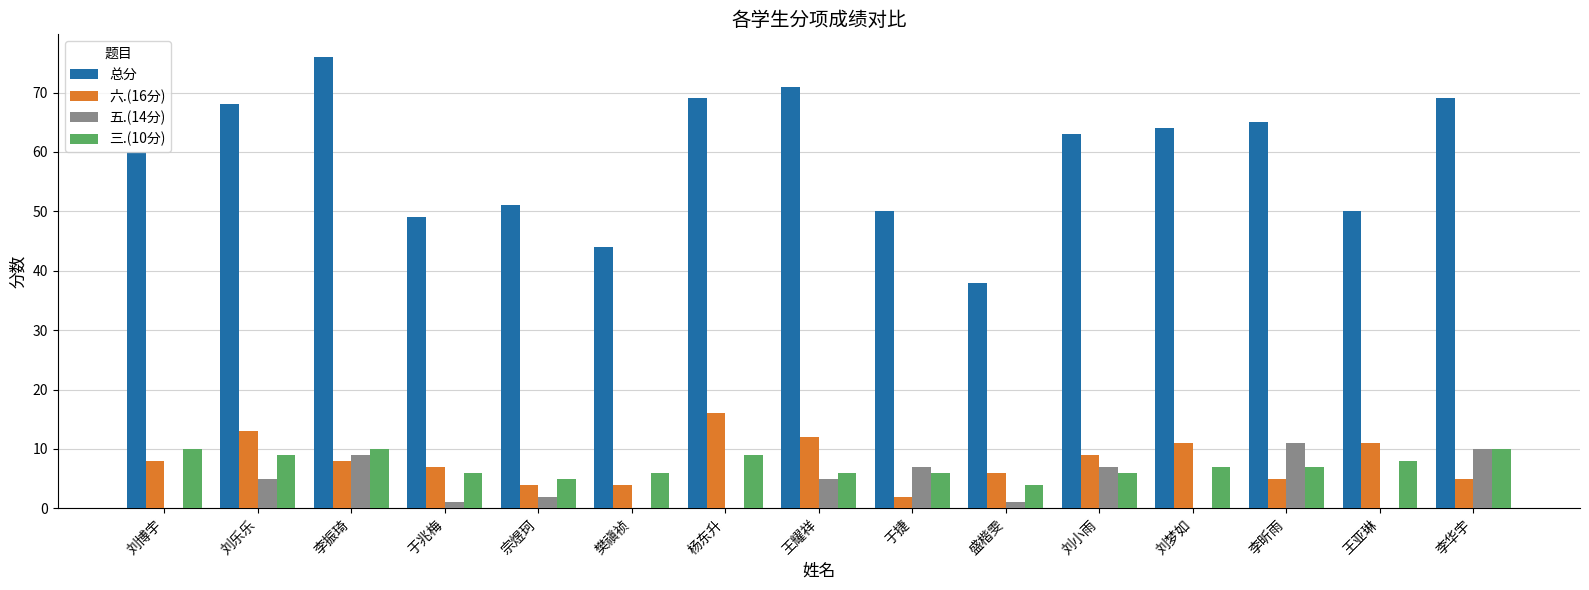

Which series has the largest total across all categories?

总分